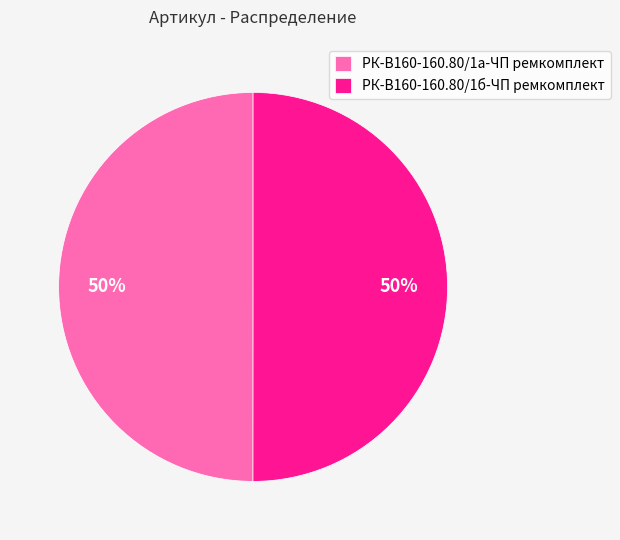

What is the ratio of the value at РК-В160-160.80/1б-ЧП ремкомплект to the value at РК-В160-160.80/1а-ЧП ремкомплект?

1.0